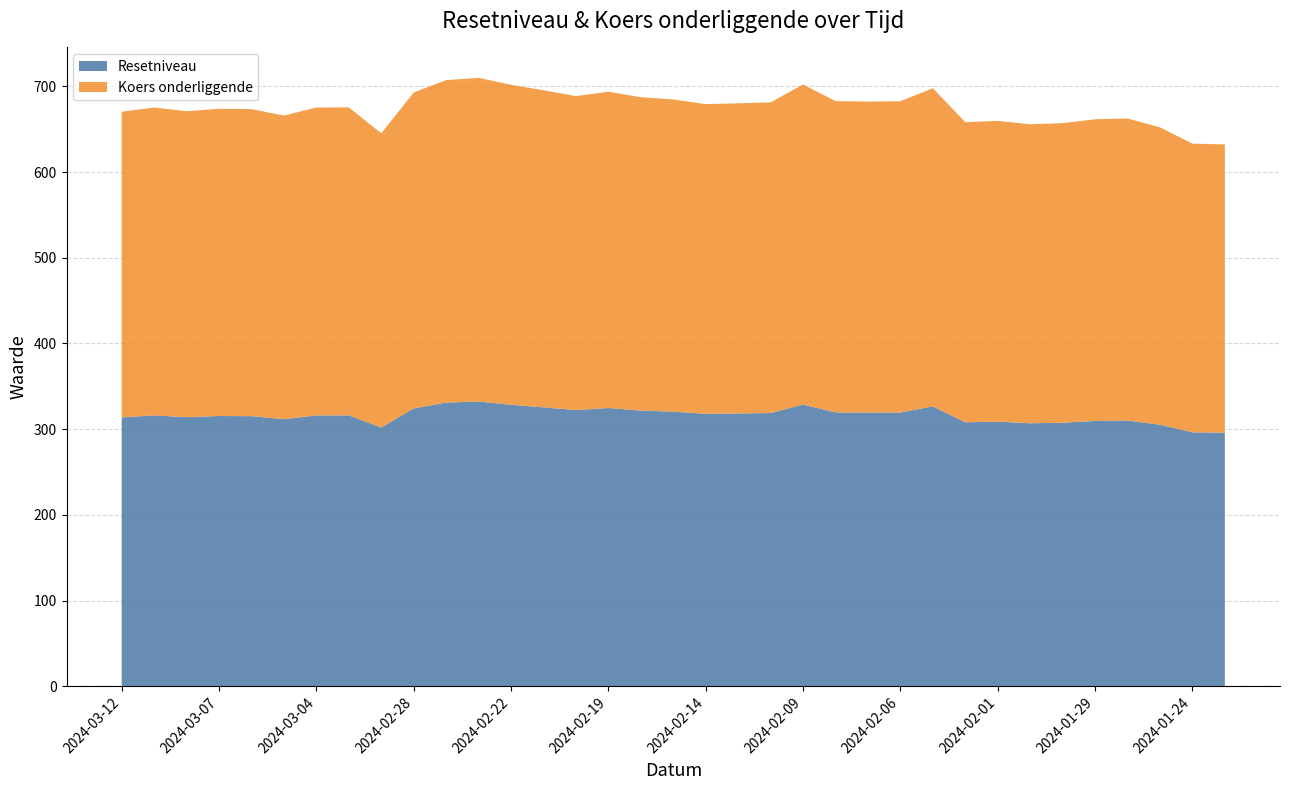

Reading right to left, transcribe all the data shown in this chart.

Resetniveau: 2024-01-23=295.9	2024-01-24=296.4	2024-01-25=305.3	2024-01-26=310.1	2024-01-29=309.7	2024-01-30=307.6	2024-01-31=306.9	2024-02-01=308.8	2024-02-02=308.1	2024-02-05=326.7	2024-02-06=319.5	2024-02-07=319.4	2024-02-08=319.6	2024-02-09=328.7	2024-02-12=318.9	2024-02-13=318.4	2024-02-14=317.9	2024-02-15=320.5	2024-02-16=321.7	2024-02-19=324.7	2024-02-20=322.3	2024-02-21=325.5	2024-02-22=328.5	2024-02-23=332.3	2024-02-27=331.1	2024-02-28=324.3	2024-02-29=302.0	2024-03-01=316.2	2024-03-04=316.1	2024-03-05=311.7	2024-03-06=315.2	2024-03-07=315.4	2024-03-08=314.1	2024-03-11=316.1	2024-03-12=313.8
Koers onderliggende: 2024-01-23=336.3	2024-01-24=336.8	2024-01-25=346.9	2024-01-26=352.4	2024-01-29=351.9	2024-01-30=349.5	2024-01-31=348.8	2024-02-01=350.9	2024-02-02=350.1	2024-02-05=371.2	2024-02-06=363.1	2024-02-07=362.9	2024-02-08=363.2	2024-02-09=373.5	2024-02-12=362.4	2024-02-13=361.8	2024-02-14=361.3	2024-02-15=364.2	2024-02-16=365.6	2024-02-19=369.0	2024-02-20=366.3	2024-02-21=369.9	2024-02-22=373.3	2024-02-23=377.6	2024-02-27=376.2	2024-02-28=368.5	2024-02-29=343.2	2024-03-01=359.3	2024-03-04=359.2	2024-03-05=354.2	2024-03-06=358.2	2024-03-07=358.4	2024-03-08=356.9	2024-03-11=359.2	2024-03-12=356.6